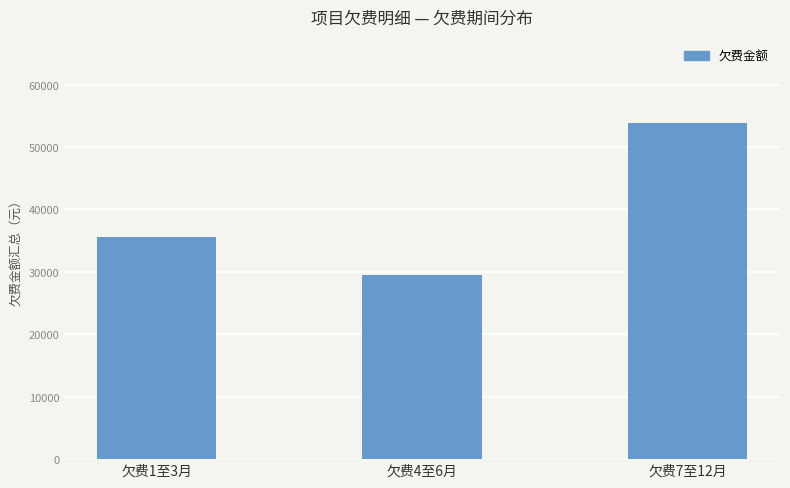

Reading left to right, extract all data points from this chart.

35636.5	29497.4	53882.9